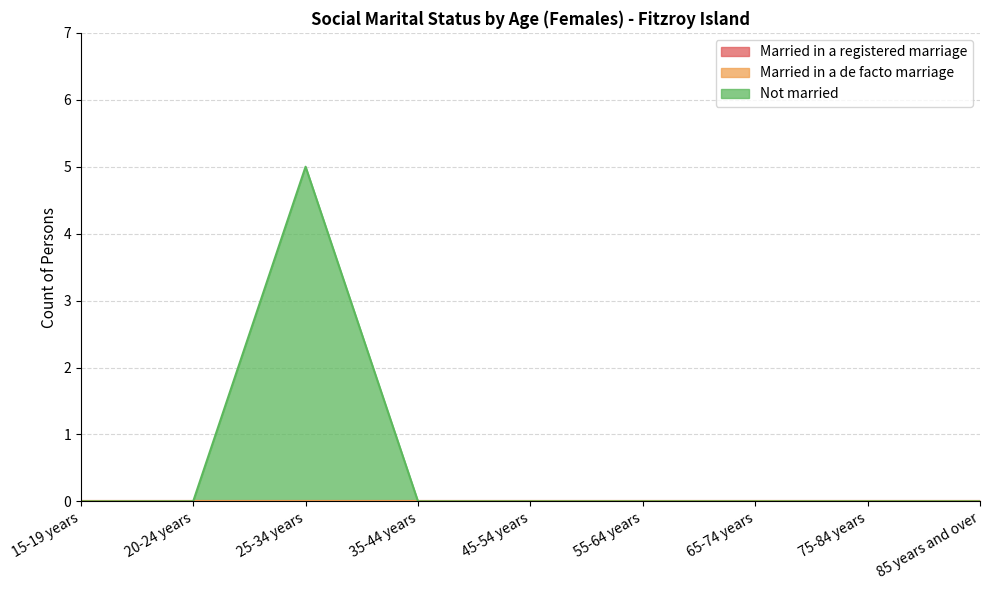

Is it true that Not married equals 0 at 35-44 years?

True